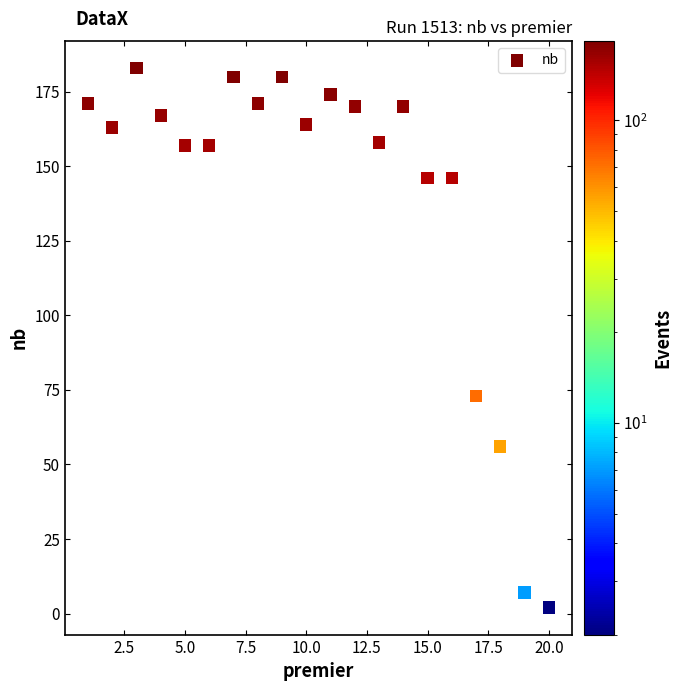

What is the range of X values (max minus min)?

19